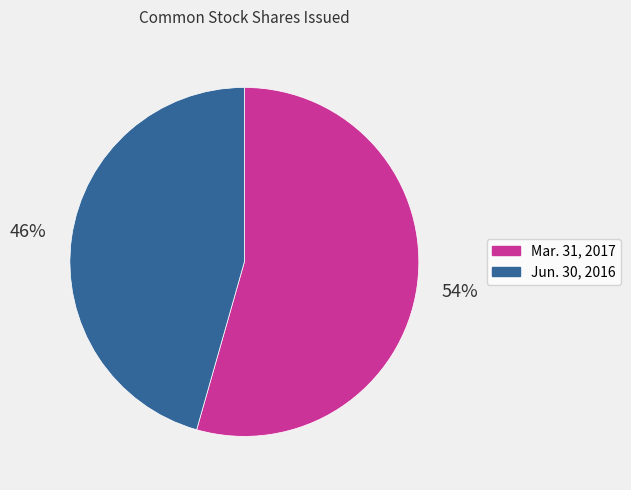

Does any single category account for the majority?

Yes